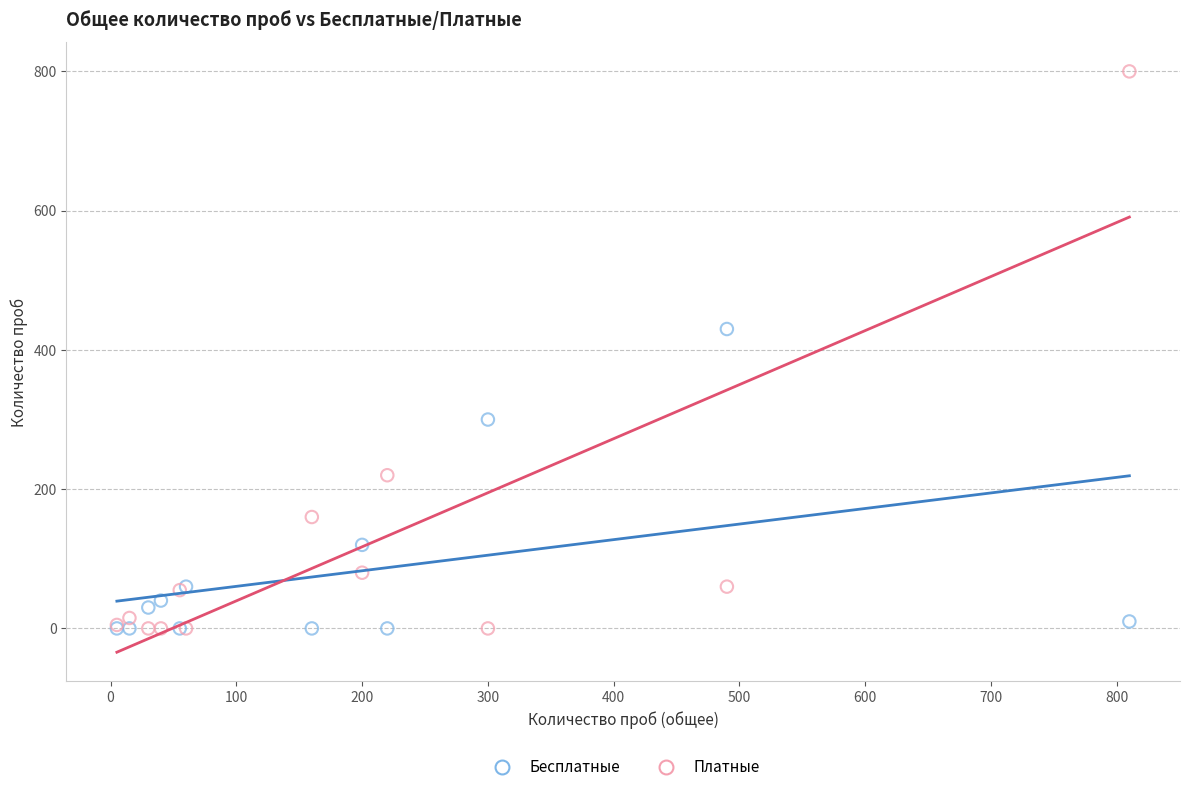

Across all series, what Y value is closest to 400?

430